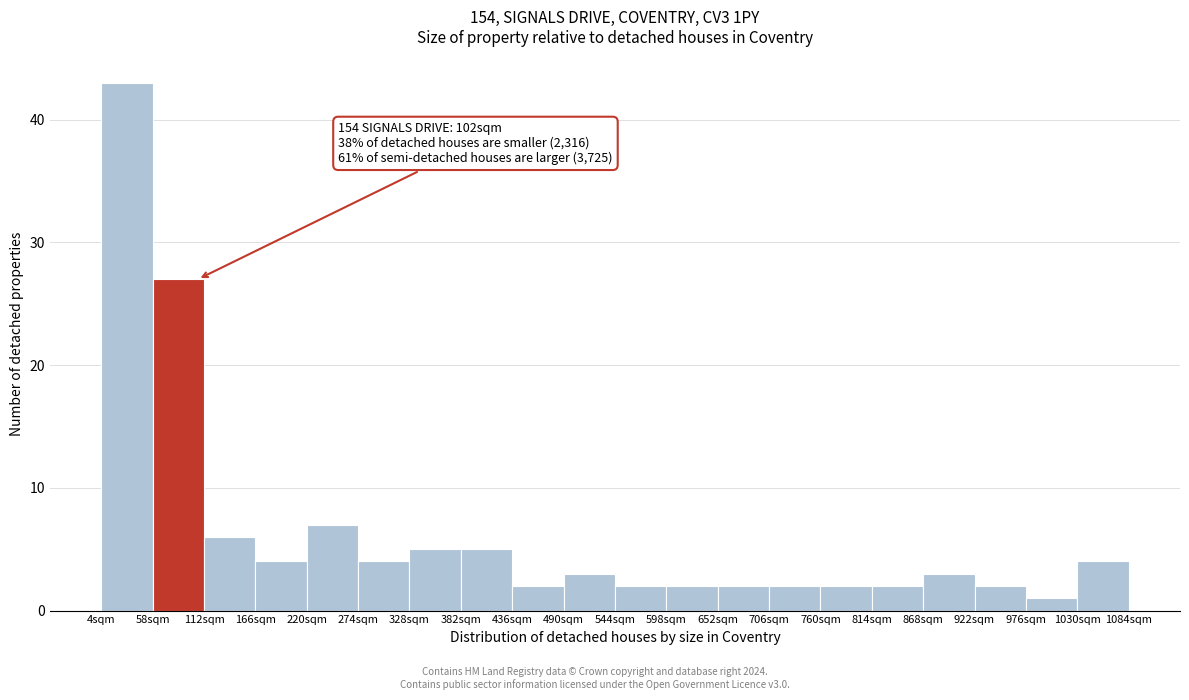

Which range on the x-axis has the tallest bar?

0 to 50